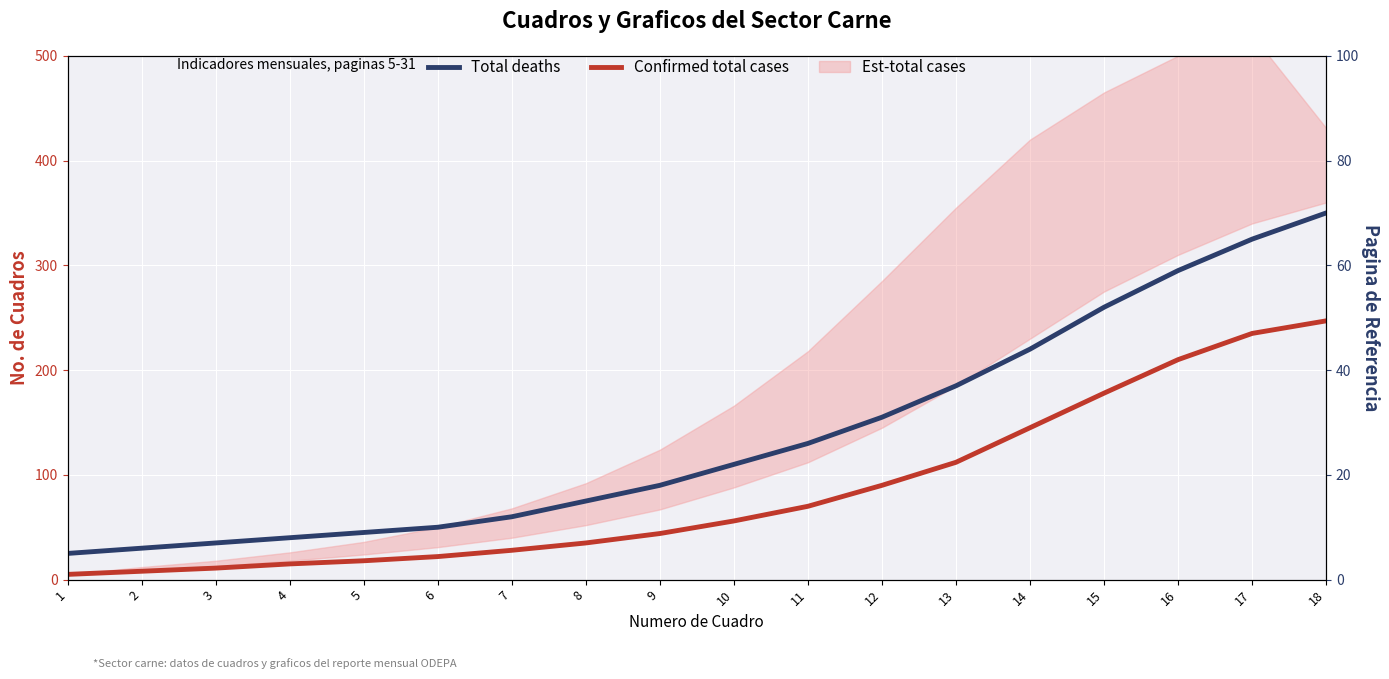

What is the sum of the Total deaths values at 7 and 10?

34